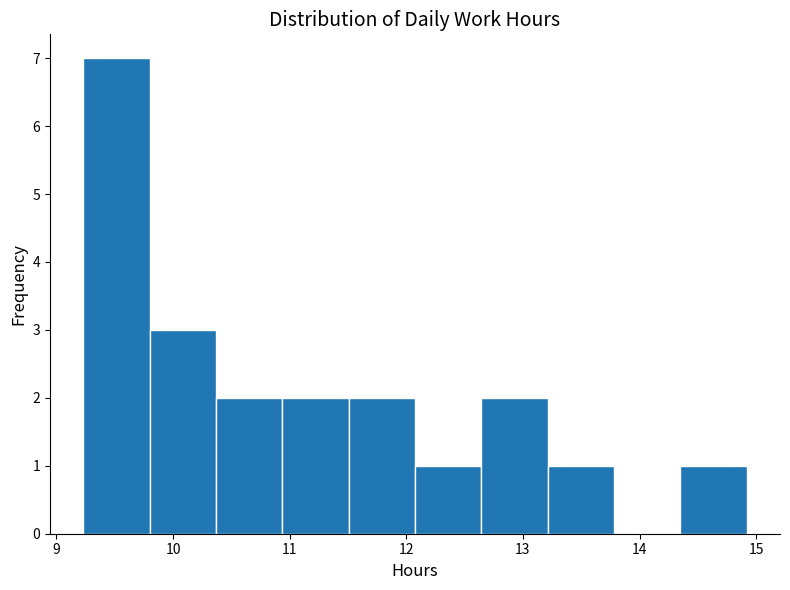

How tall is the bar that spans 9.8 to 10.4 on the x-axis? Neither the bar edges nor the heights are printed on the chart, so give them approximately, as read against the axes.

3